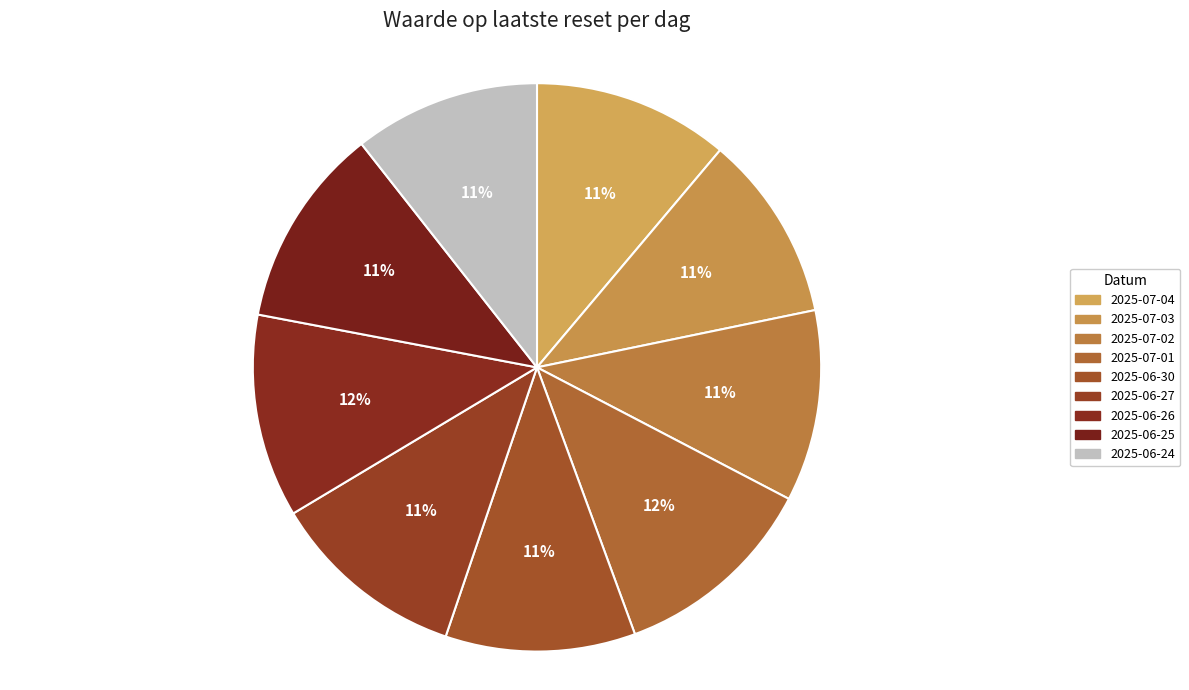

The 2025-07-04 slice represents 20% of the pie. True or false?

False